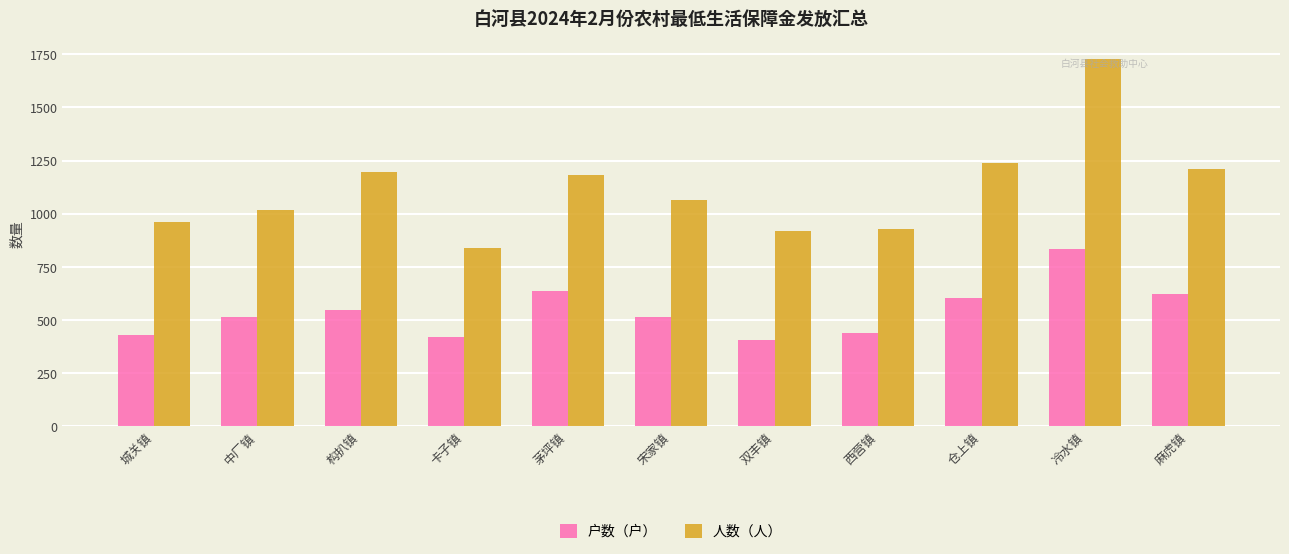

Between 茅坪镇 and 西营镇, which series saw the biggest shift?

人数（人）